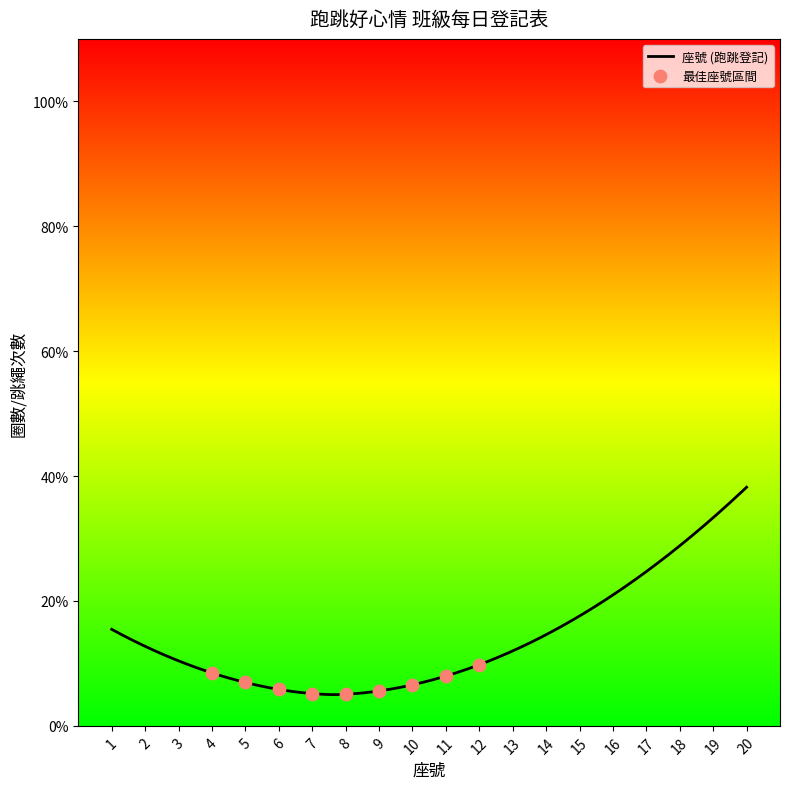

What is the highest value of the 座號 (跑跳登記) series?

38.2